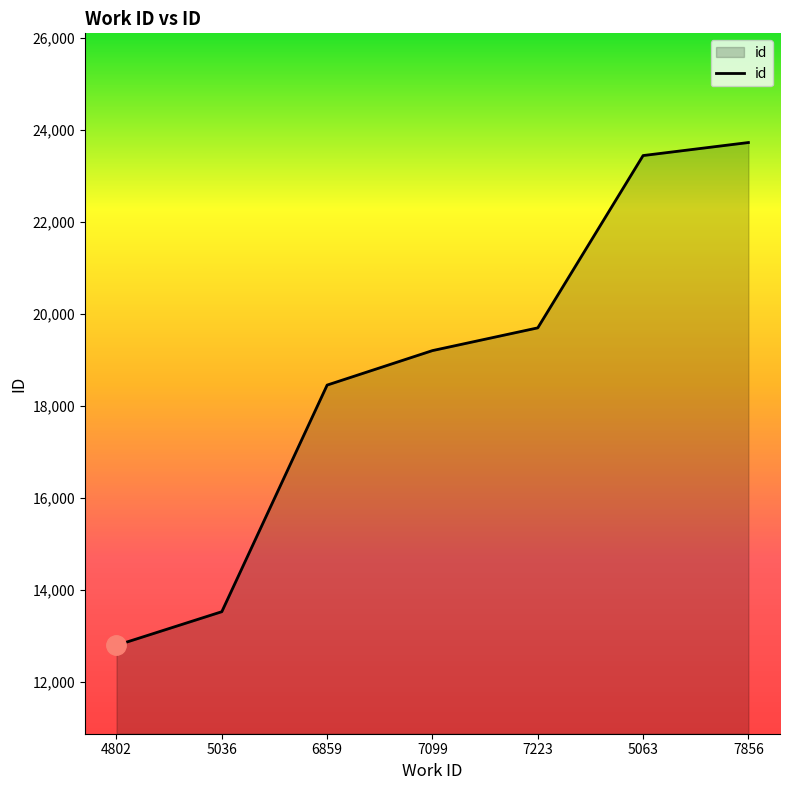

What is the average value?

18693